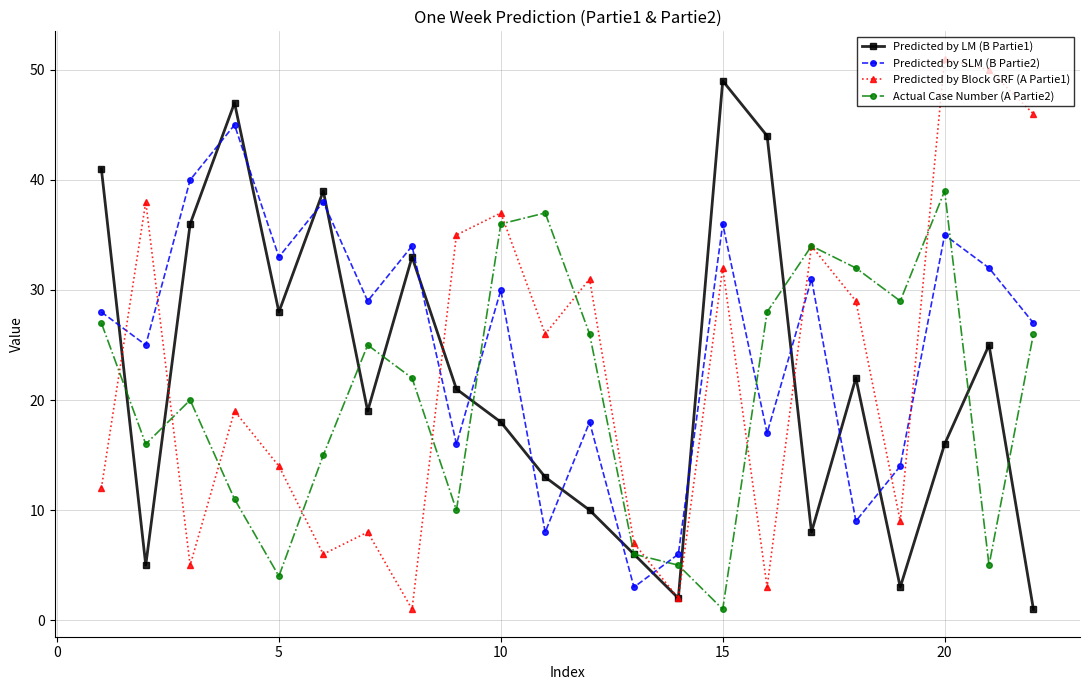

How many data points in Actual Case Number (A Partie2) are less than 25?

11